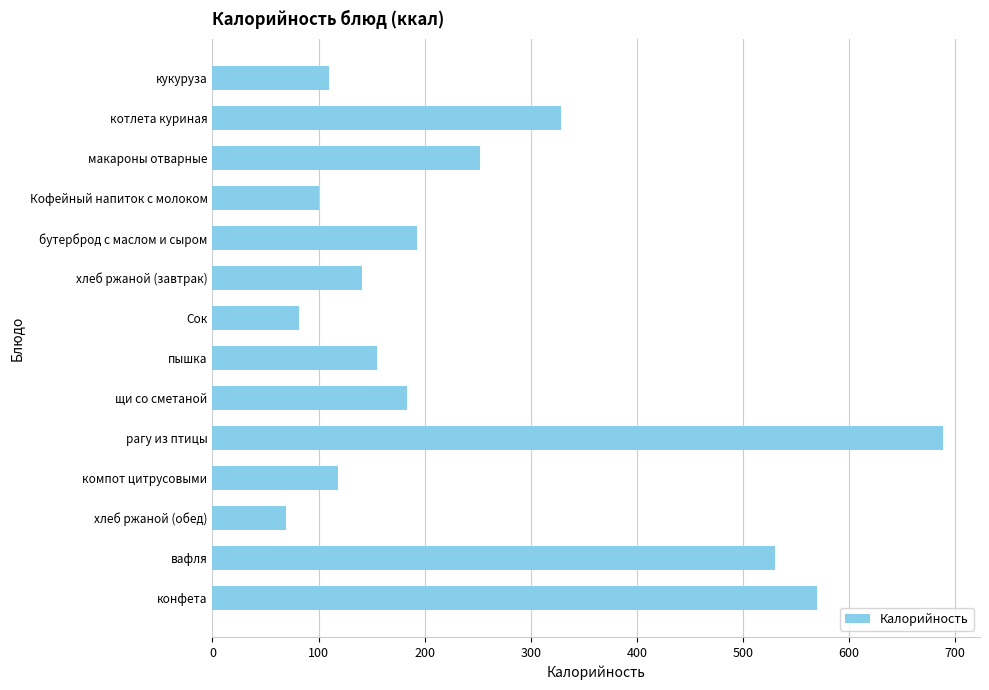

How many values are below 183?

7